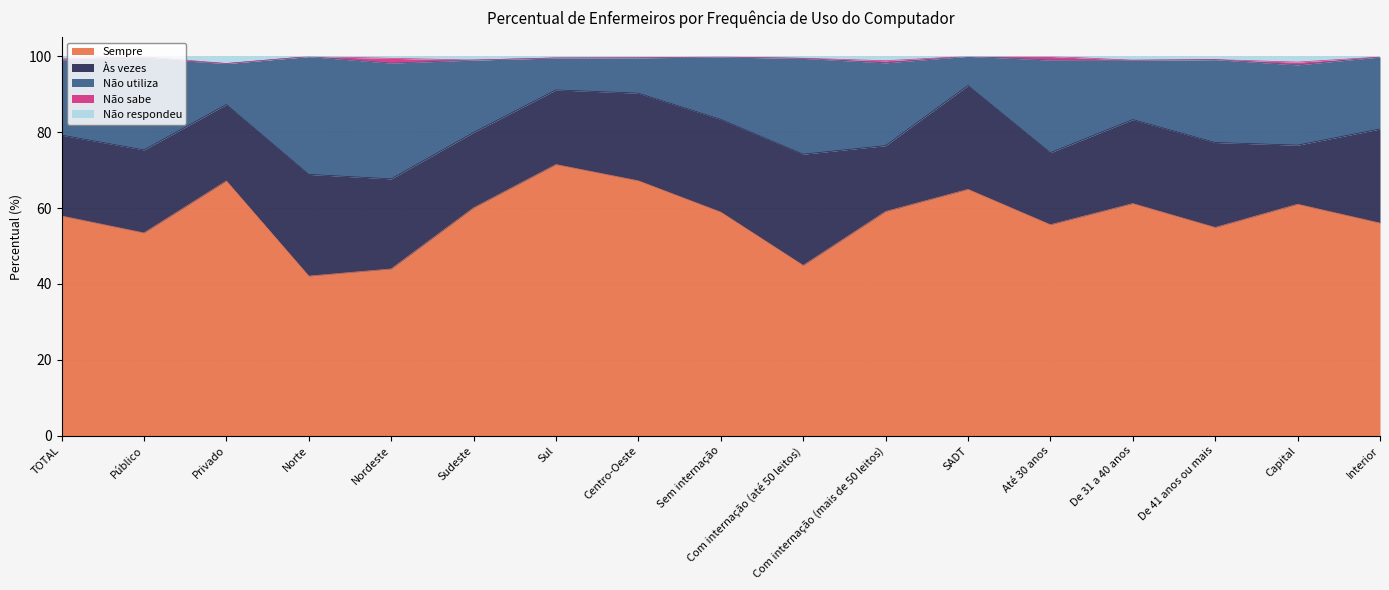

What is the sum of the Sempre values at Sudeste and De 41 anos ou mais?

115.0